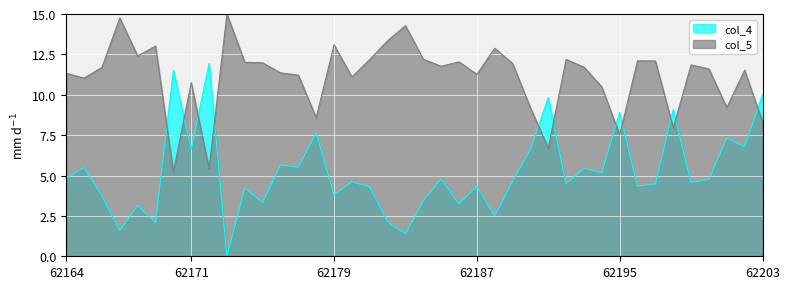

What is the value of the col_5 point at the 27th from the left?

9.2